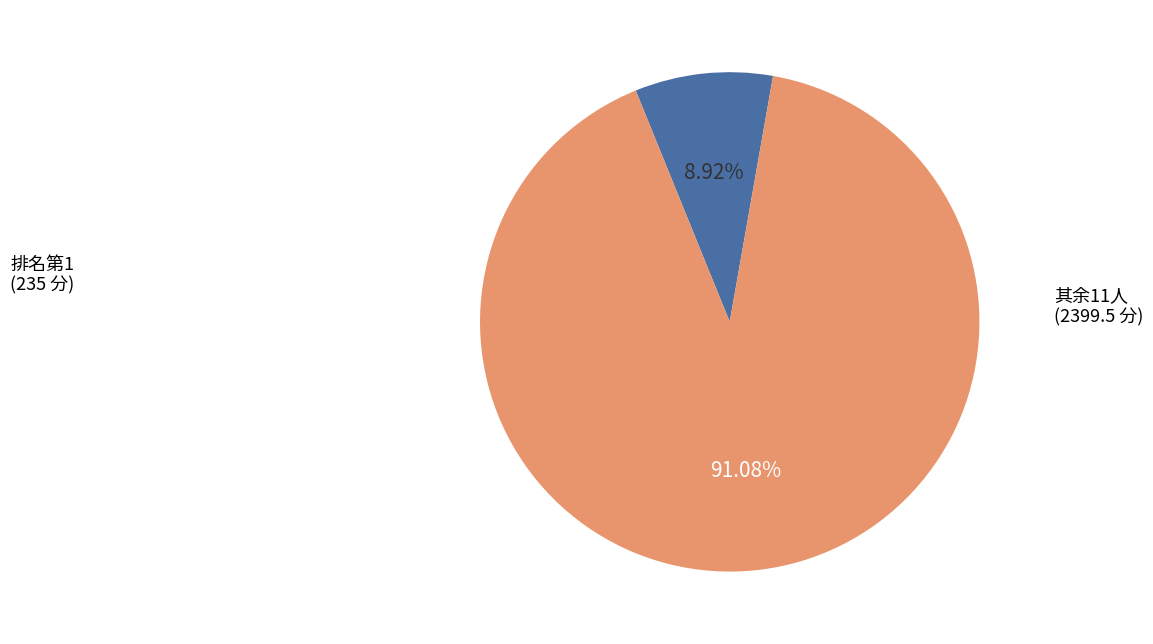

Does any single category account for the majority?

Yes